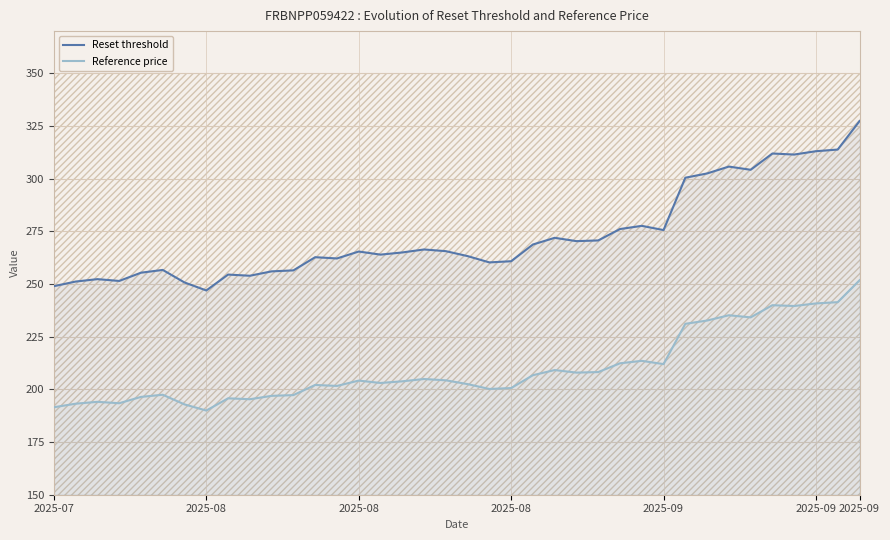

What is the difference between the Reference price values at 9 and 7?

5.4